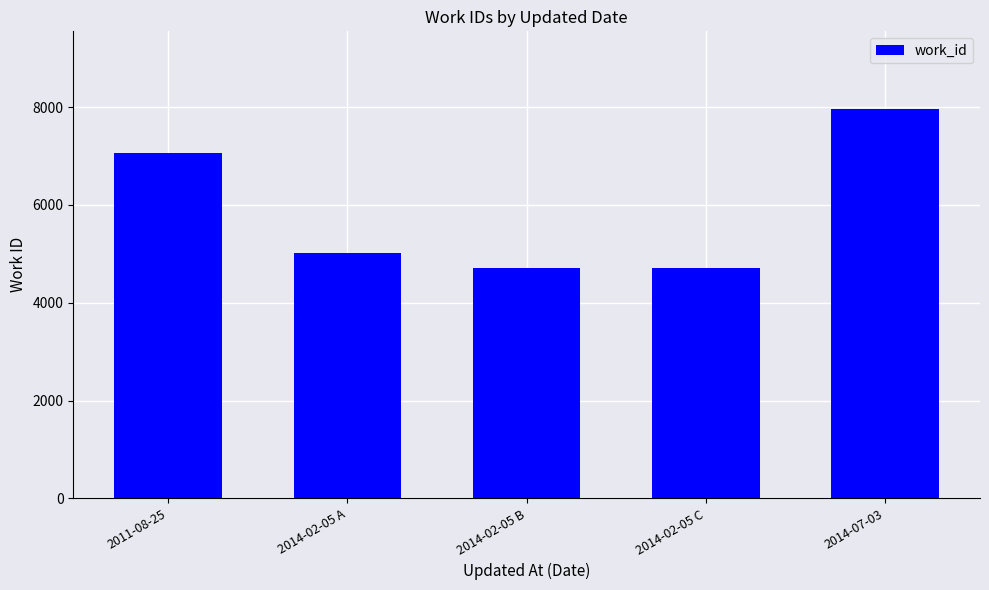

What is the difference between the values at 2014-07-03 and 2014-02-05 A?

2948